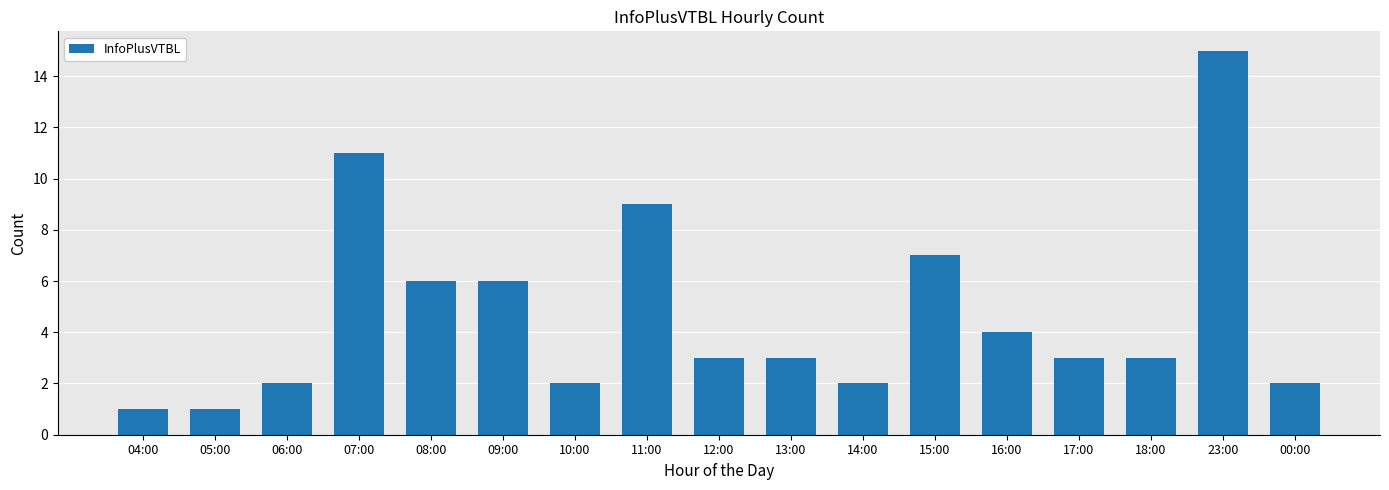

Count the number of categories in the chart.

17